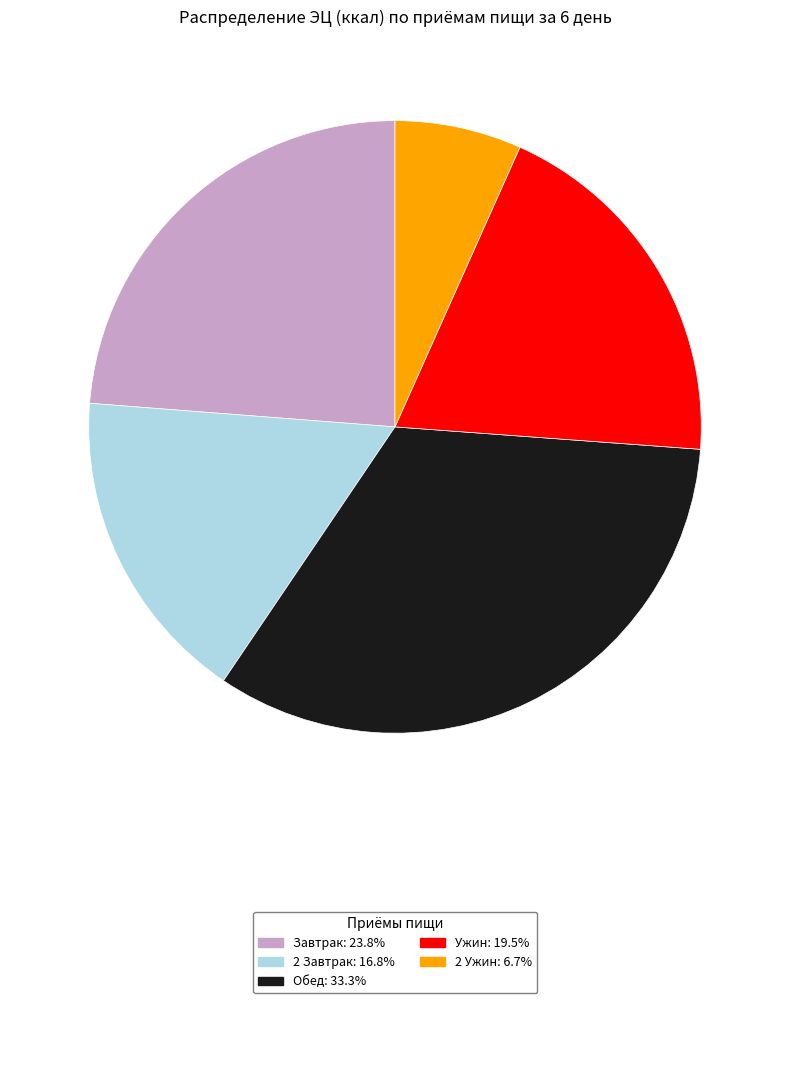

Does any single category account for the majority?

No